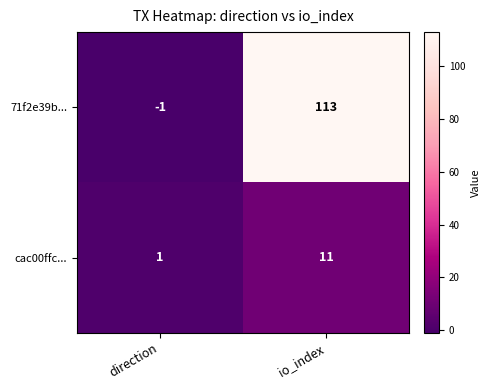

Which label corresponds to the largest value in the chart?

io_index